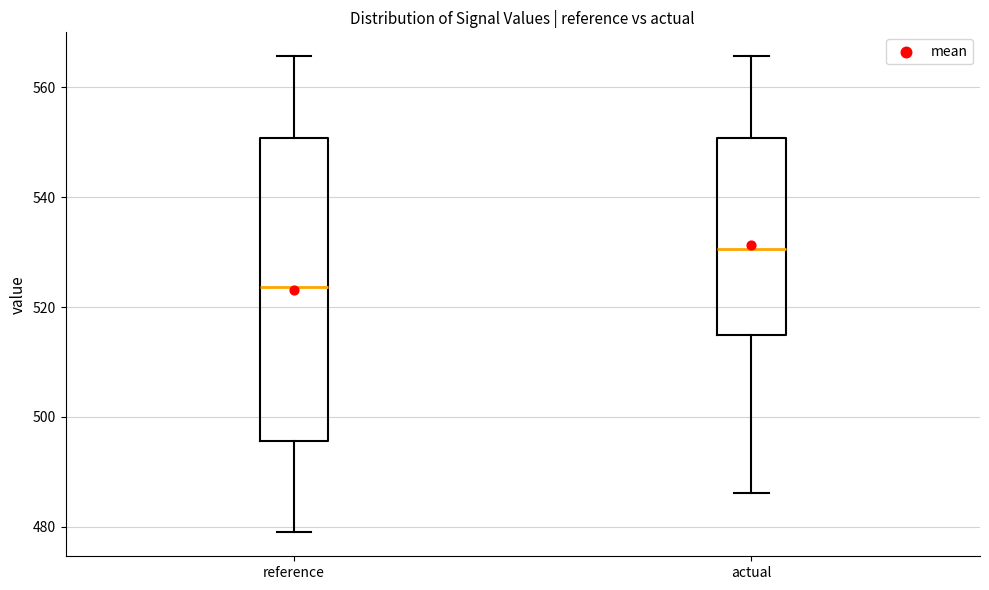

Reading left to right, transcribe this box plot: for each box, give where its median line is, the range the box spans, and where its two whiskers end, as read against the y-axis. The values are not printed on the chart, so give them approximately, as read against the axis.

reference: median 524, box 496 to 550, whiskers 478 to 566
actual: median 530, box 514 to 550, whiskers 486 to 566